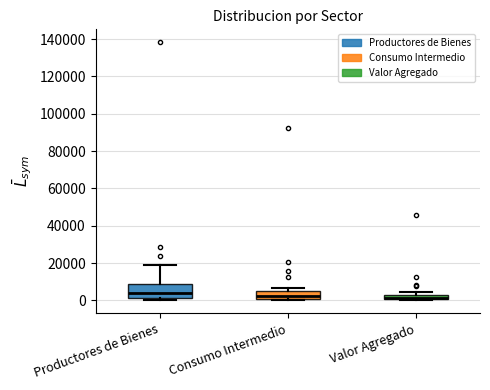

Which box is the tallest, from its lower edge to its upper edge?

Productores de Bienes